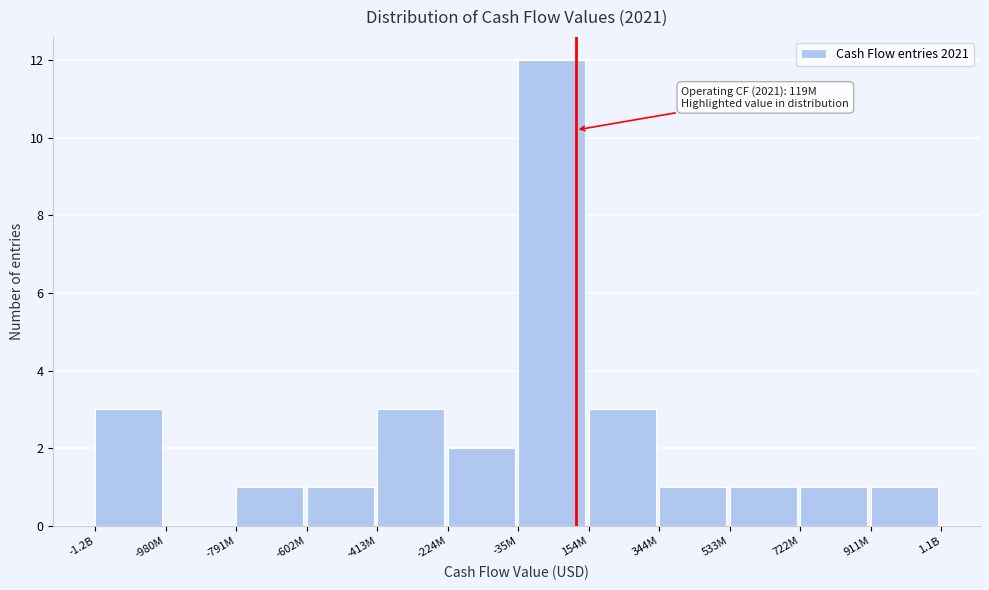

Reading left to right, extract all data points from this chart.

-1.2B=3	-980M=0	-791M=1	-602M=1	-413M=3	-224M=2	-35M=12	154M=3	344M=1	533M=1	722M=1	911M=1